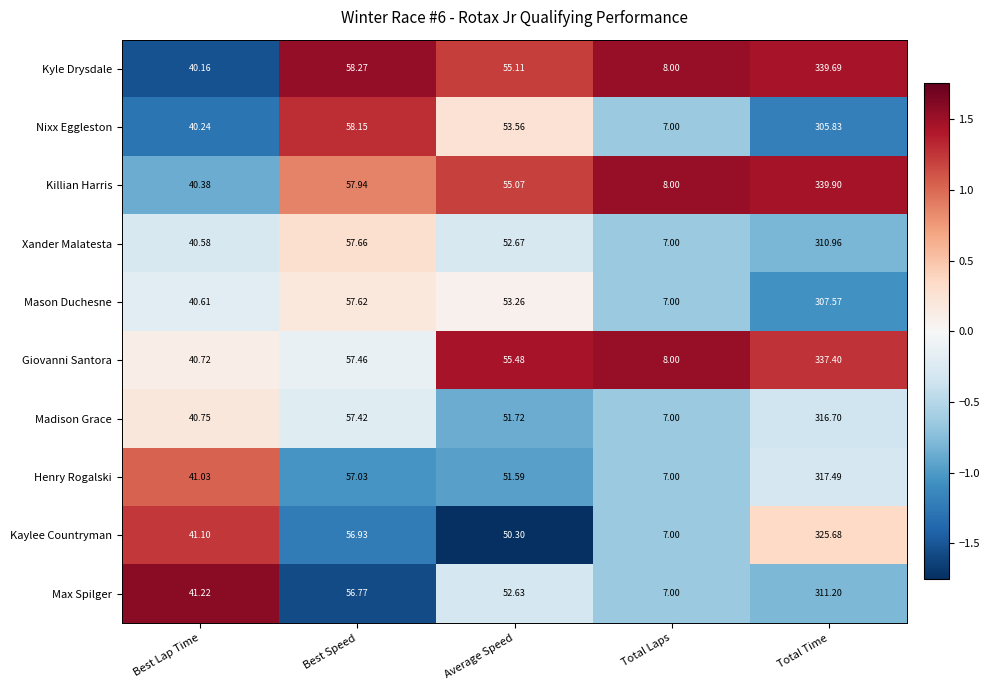

Which category has the lowest value across all series?

Total Laps